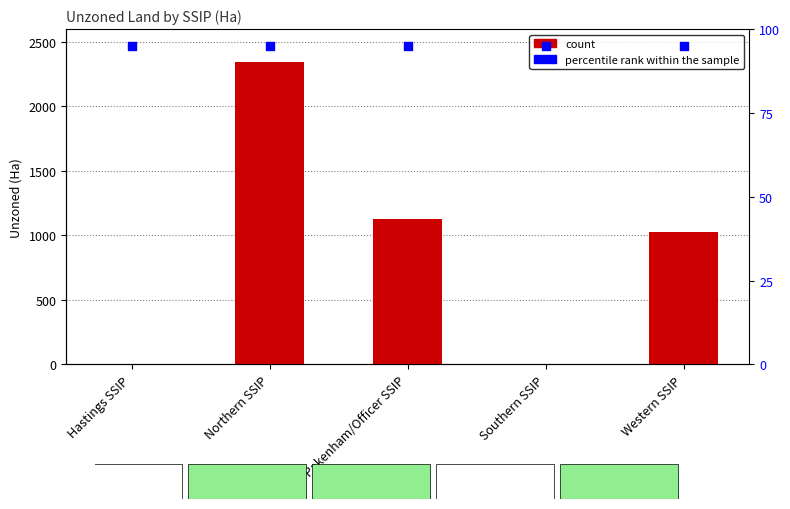

Which series has the widest spread of Y values?

Unzoned (Ha)